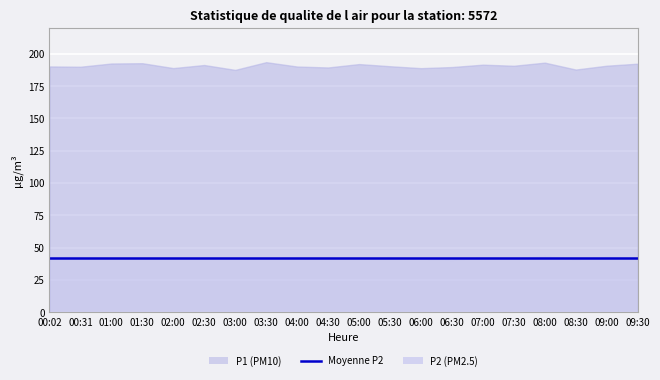

What is the difference between the maximum and second lowest values in the P1 series?

5.7